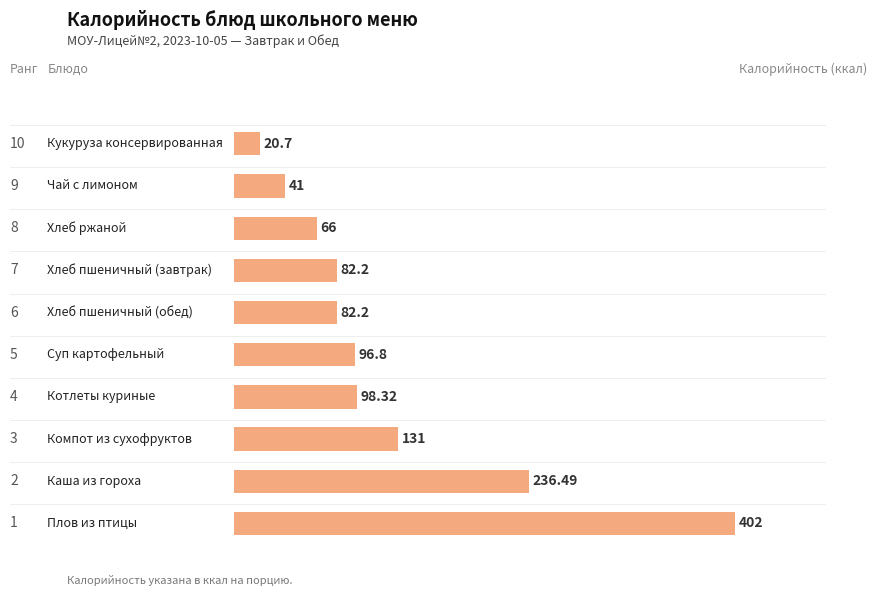

How many bars are there in total?

10